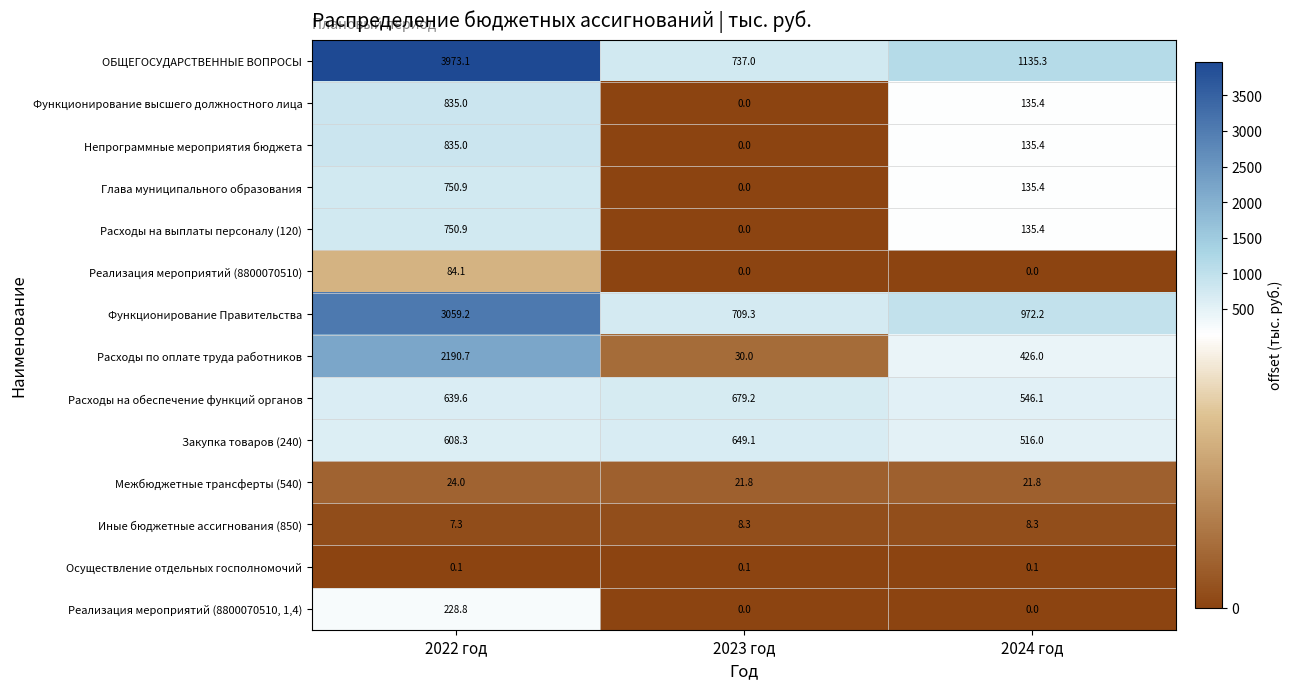

Rank the categories by Непрограммные мероприятия бюджета value from lowest to highest.

2023 год, 2024 год, 2022 год